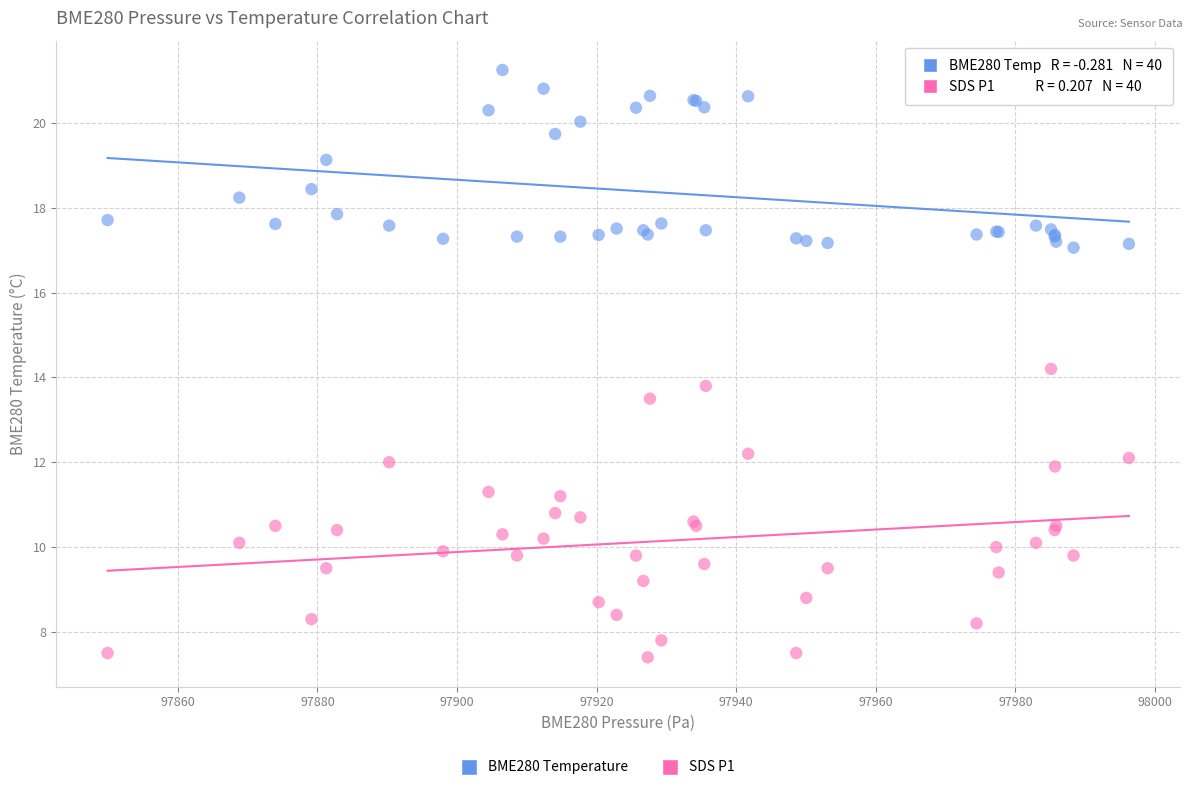

Which series contains the lowest Y value?

SDS P1